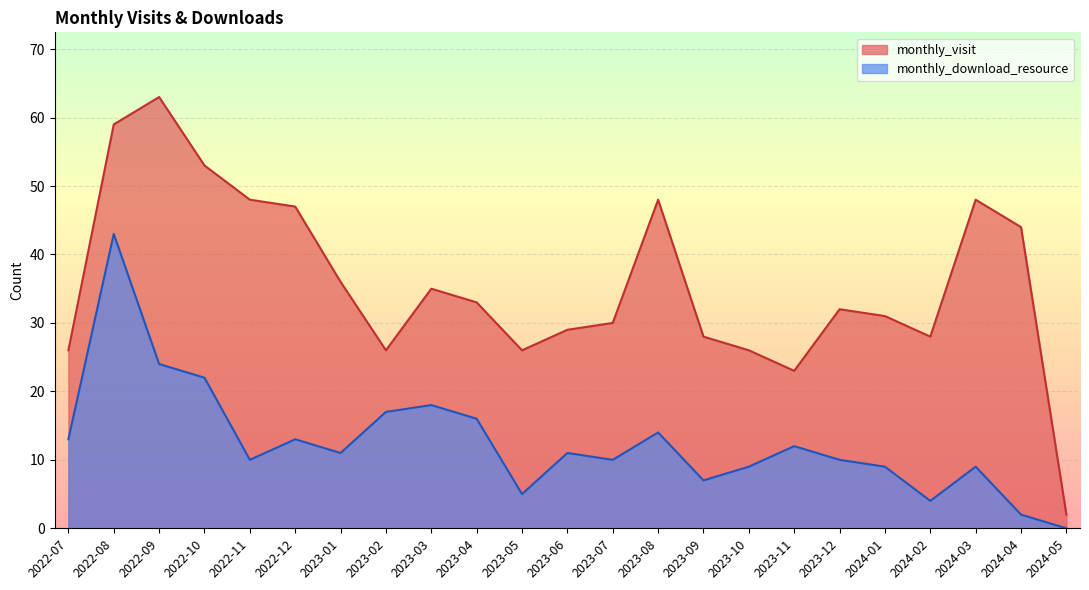

Rank the series by their maximum value, from highest to lowest.

monthly_visit, monthly_download_resource